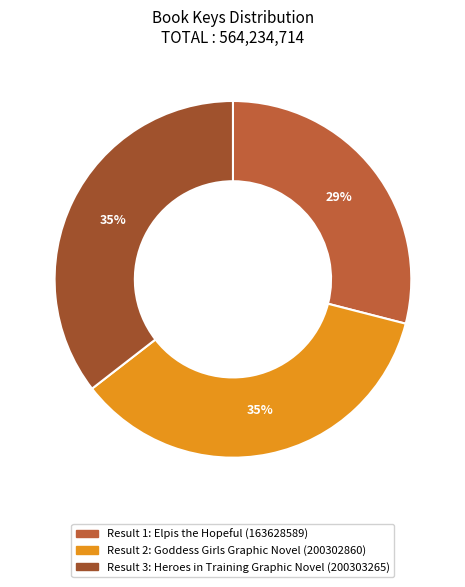

Which slice is the largest?

Heroes in Training Graphic Novel (200303265)